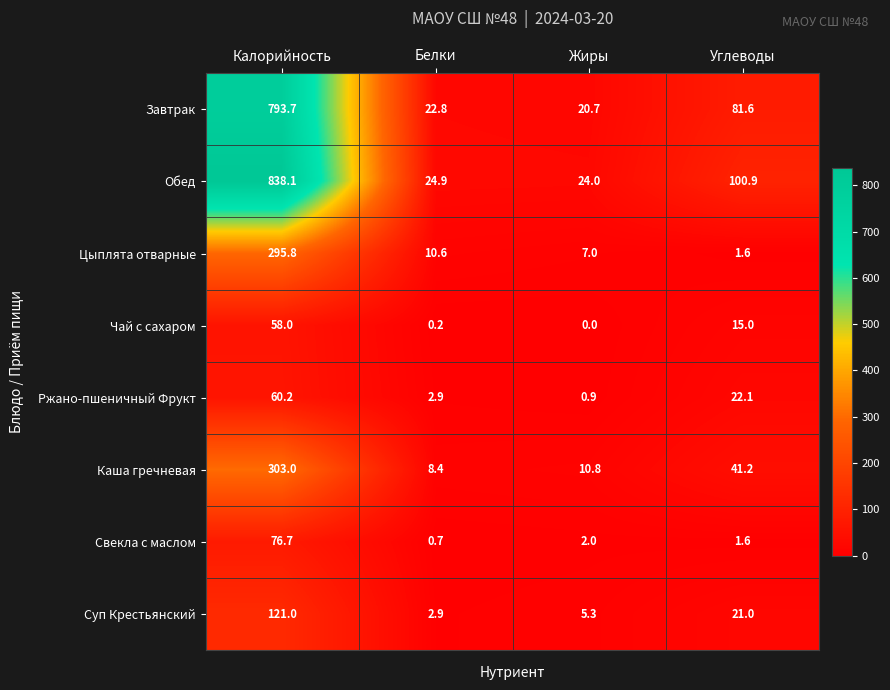

What is the total value across all series at Жиры?

70.7